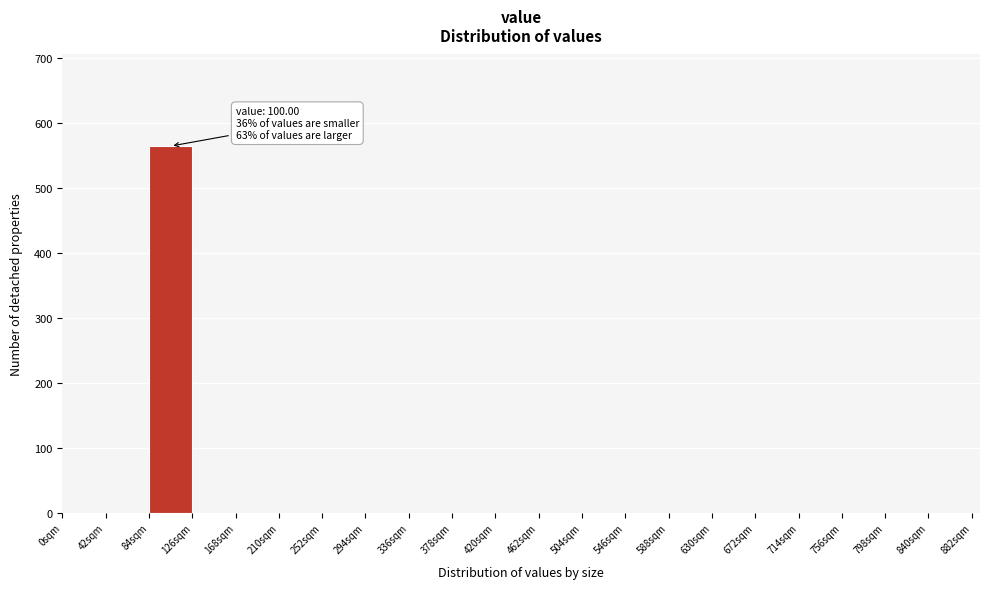

Which range on the x-axis has the tallest bar?

84 to 126